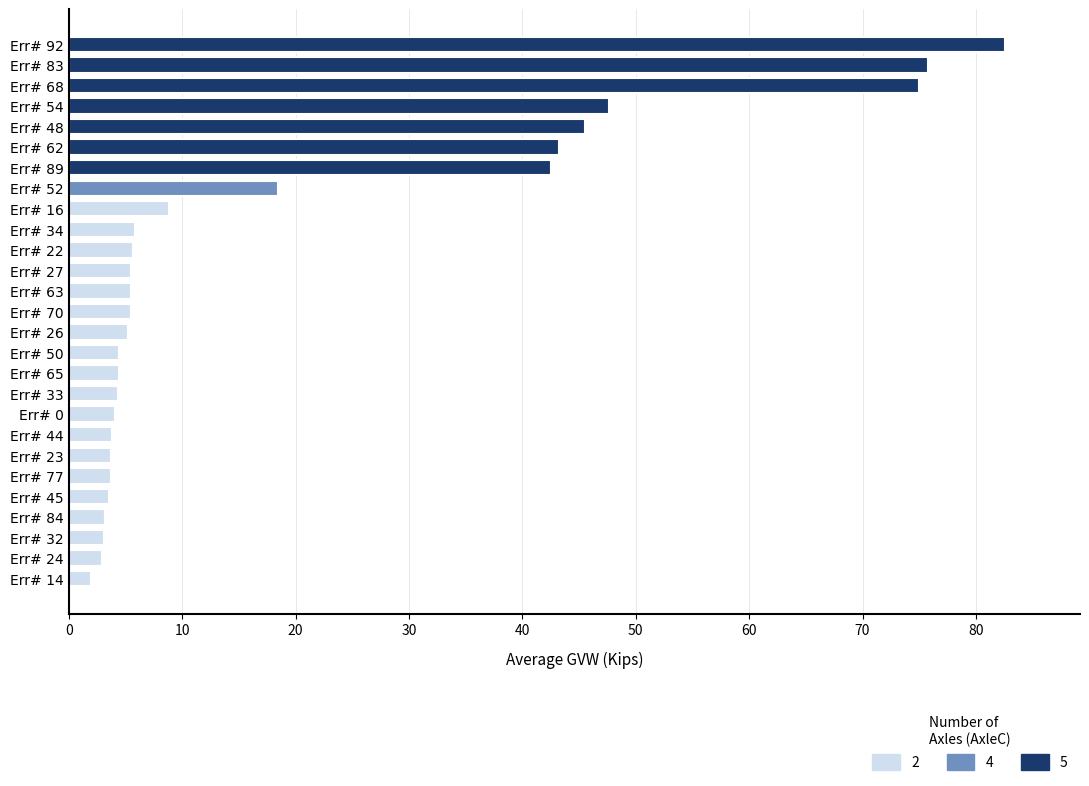

What is the average value?

19.1